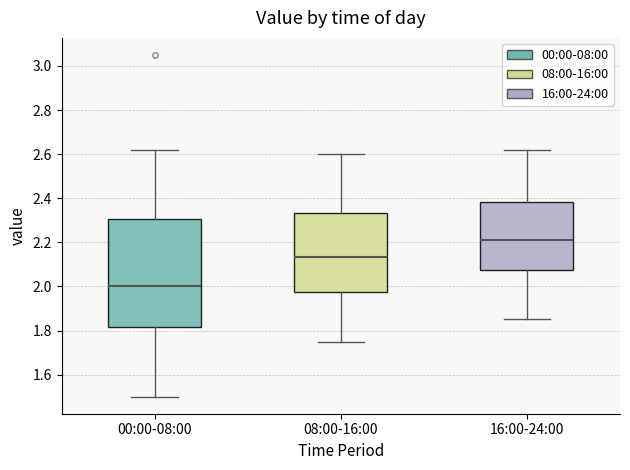

Reading left to right, read every box against the y-axis: the position of its median line, the range the box covers, and the ends of its whiskers. The values are not printed on the chart, so give them approximately, as read against the axis.

00:00-08:00: median 2.00, box 1.82 to 2.30, whiskers 1.50 to 2.62
08:00-16:00: median 2.14, box 1.98 to 2.34, whiskers 1.76 to 2.60
16:00-24:00: median 2.22, box 2.08 to 2.38, whiskers 1.86 to 2.62